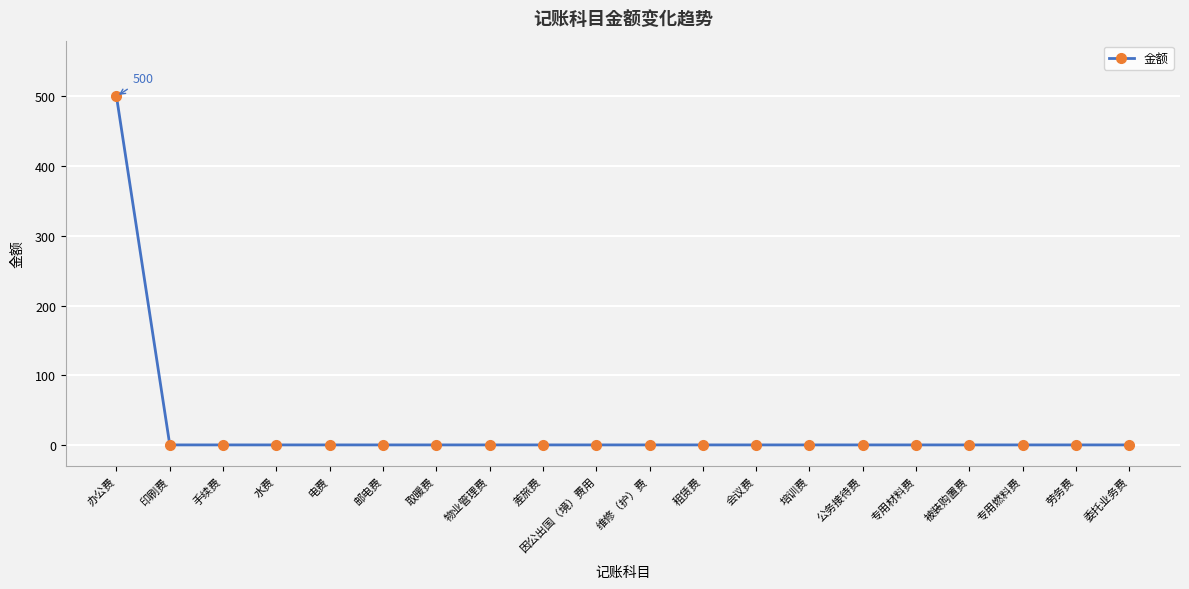

Is it true that the value at 手续费 is -317?

False